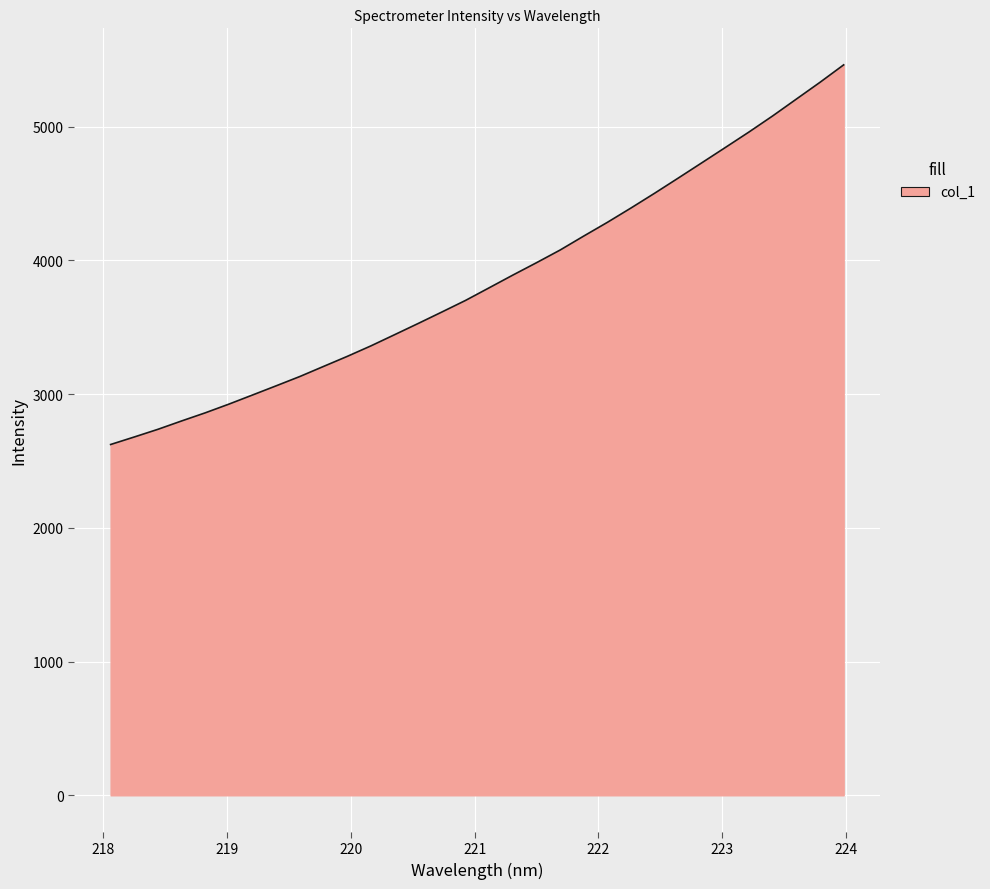

True or false: there are more than 1 points higher than both neighbors.

False